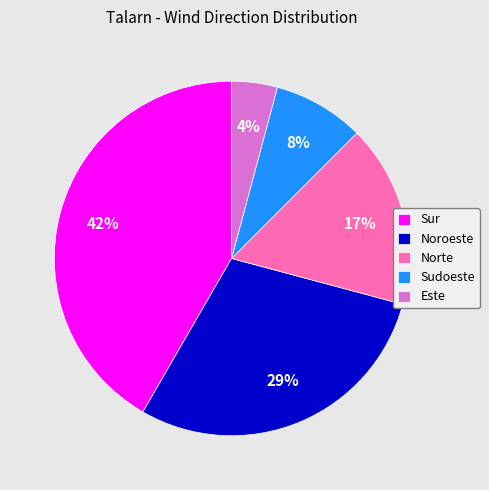

What percentage is the Sudoeste slice, to the nearest percent?

8%